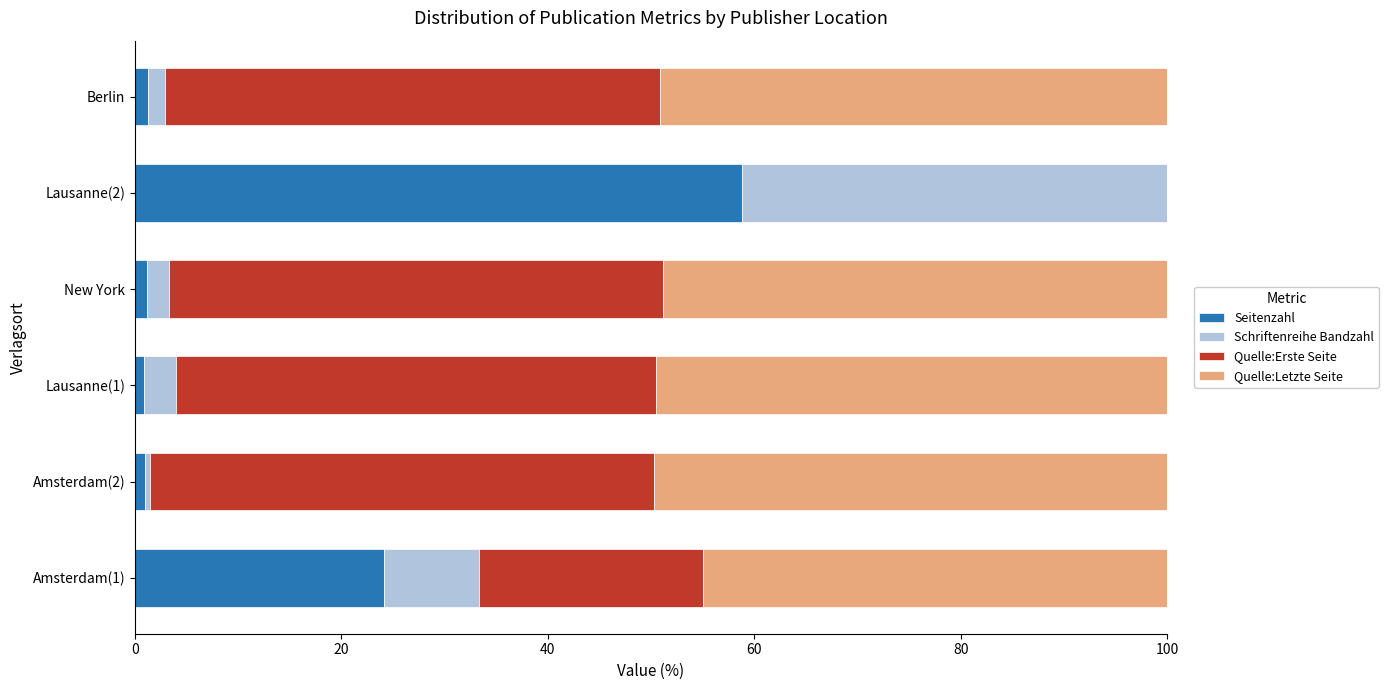

Which category has the highest value in the Seitenzahl series?

Lausanne(2)